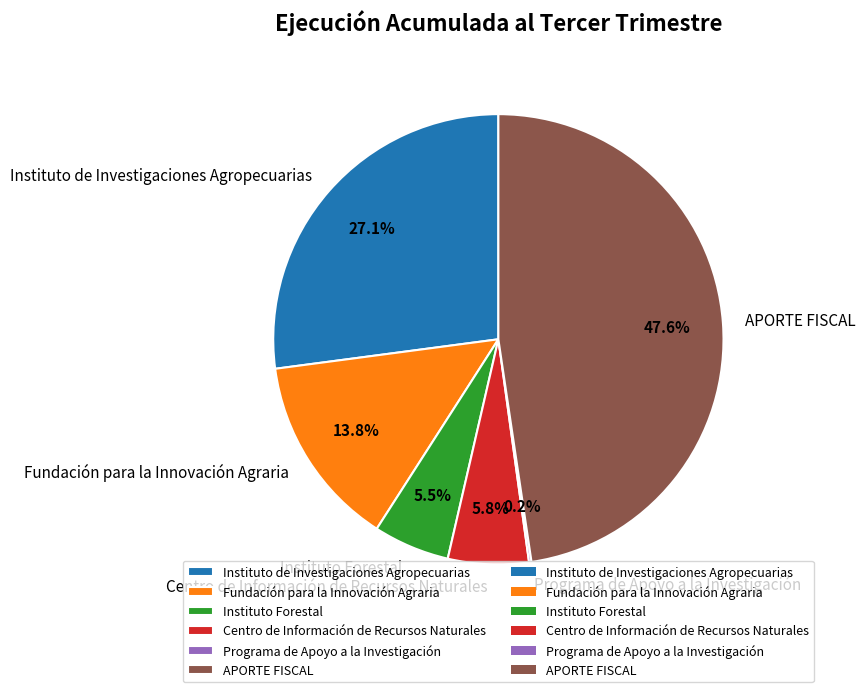

What is the largest slice in the pie chart?

APORTE FISCAL